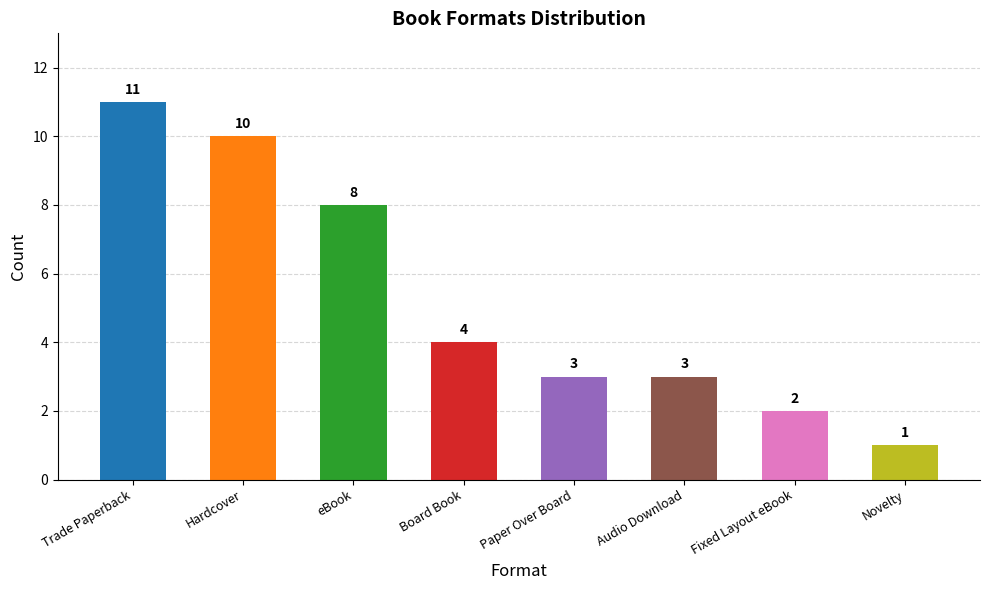

Reading left to right, list all the values displayed in this chart.

Trade Paperback=11	Hardcover=10	eBook=8	Board Book=4	Paper Over Board=3	Audio Download=3	Fixed Layout eBook=2	Novelty=1